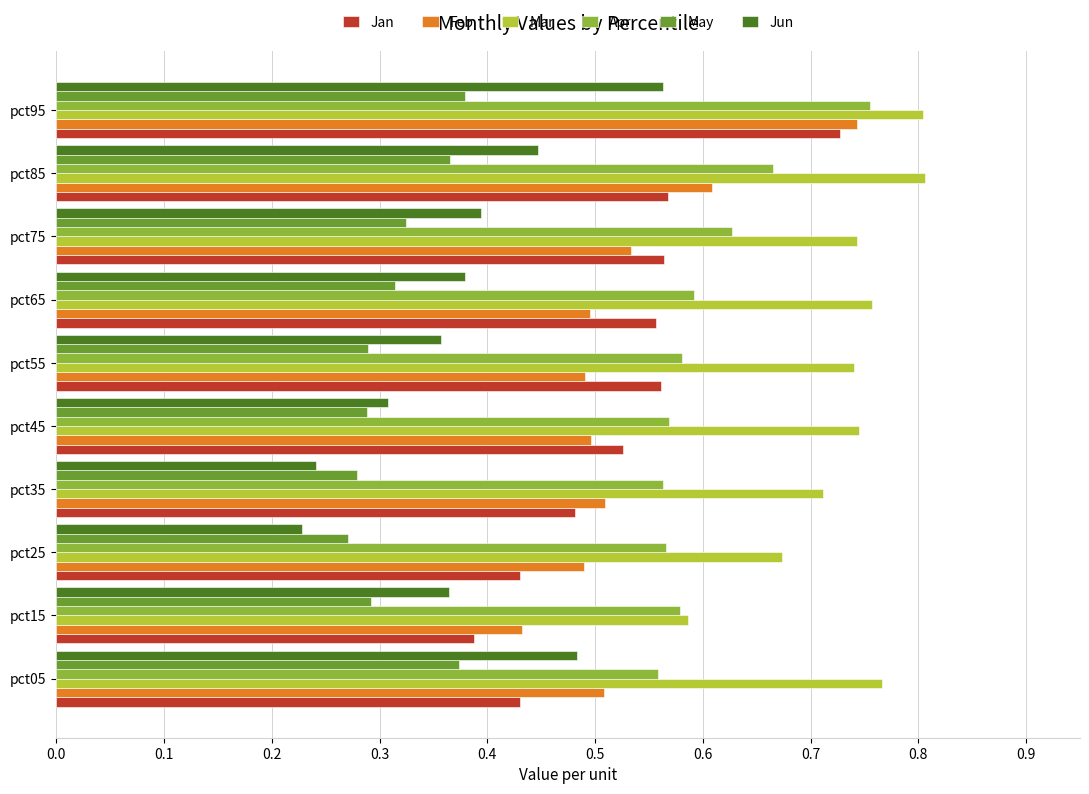

Which category has the highest value in the Jun series?

pct95